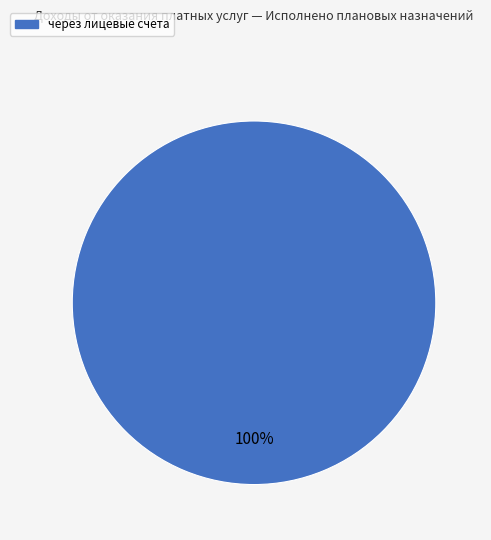

Is there any slice that represents more than half of the pie?

Yes